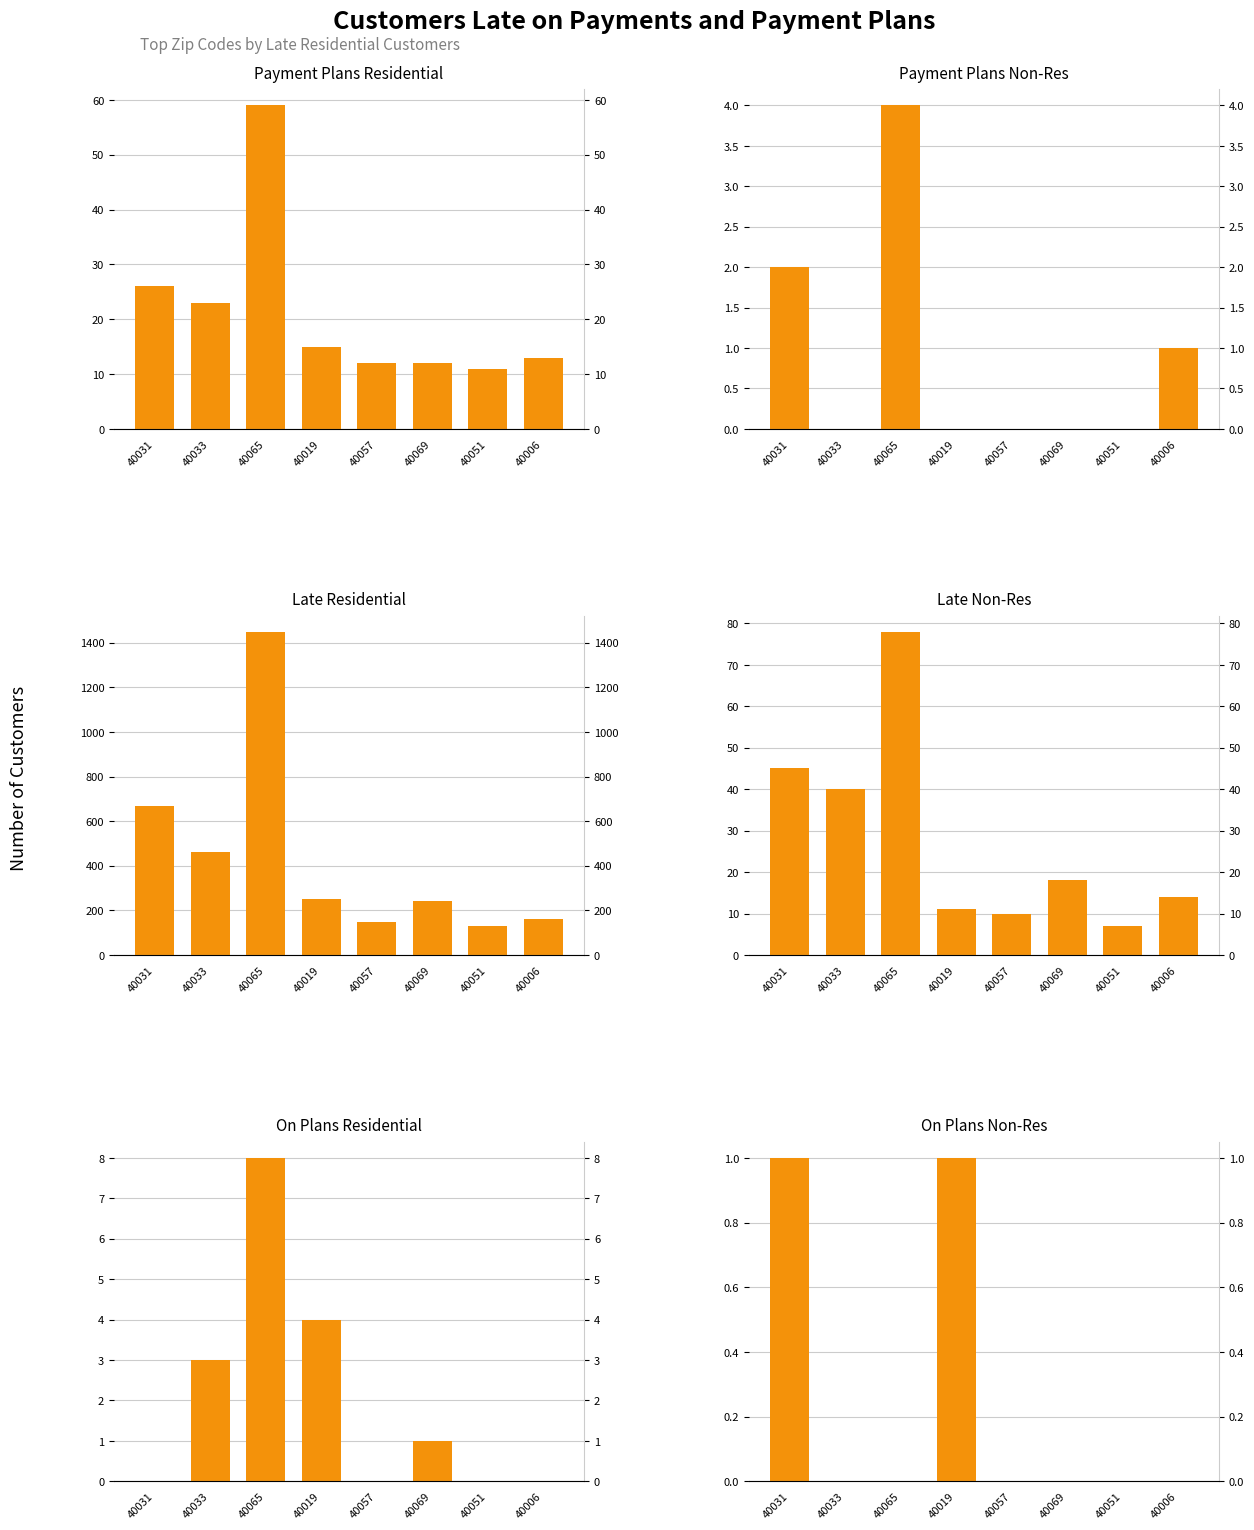

How many groups of bars are there?

8